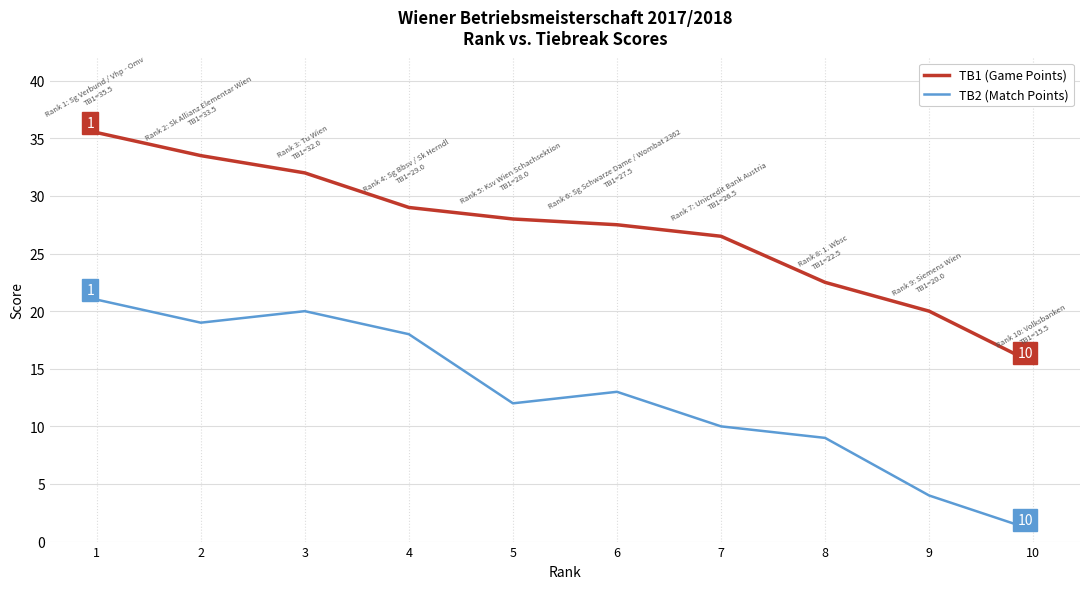

True or false: TB2 (Match Points) has a value of 4.0 at 9.

True